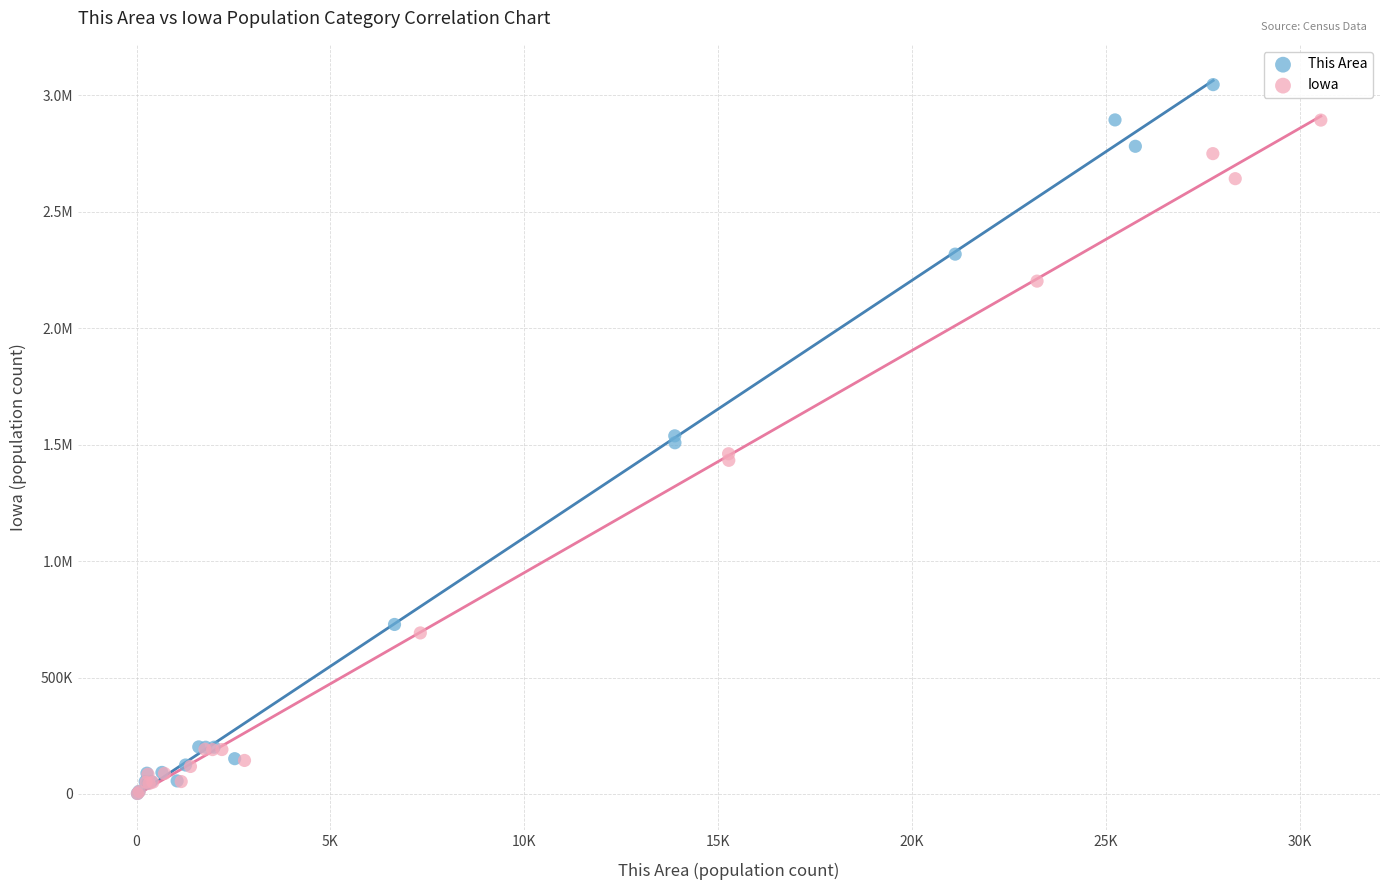

What are all the series names shown in the legend?

This Area, Iowa